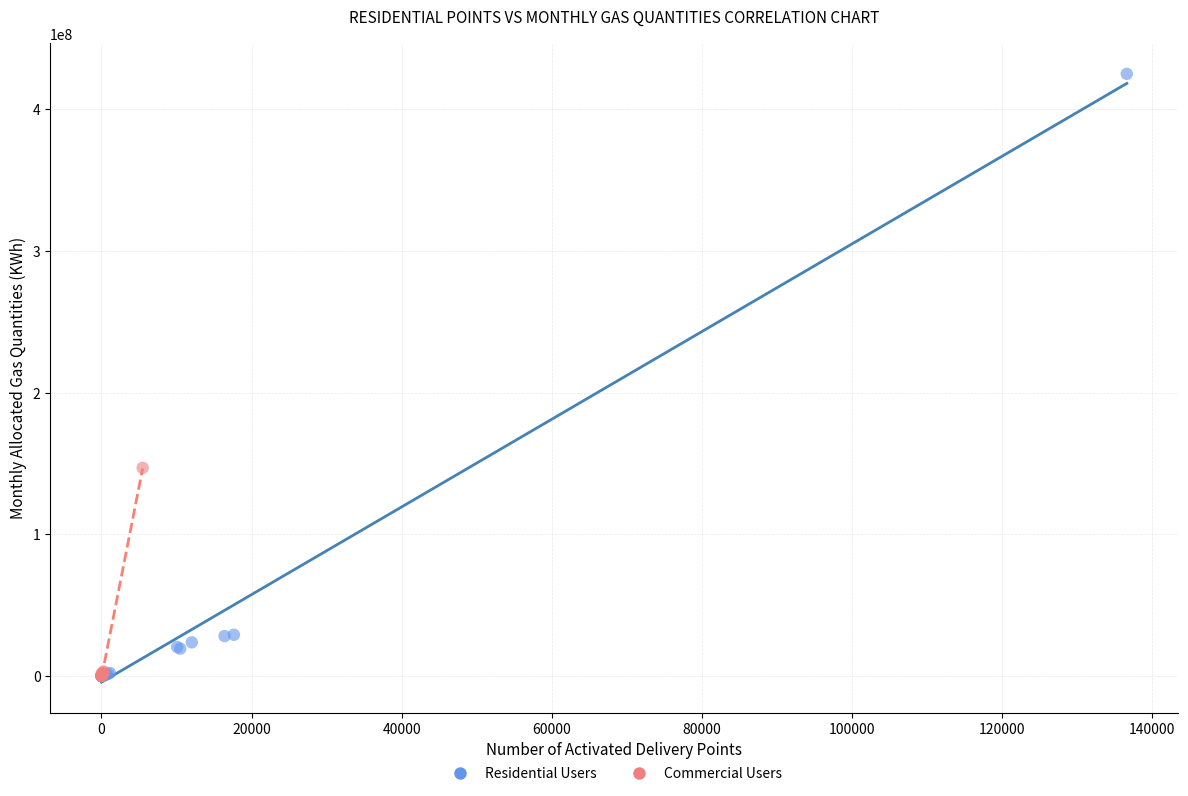

Which series reaches the maximum Y coordinate?

Residential Users